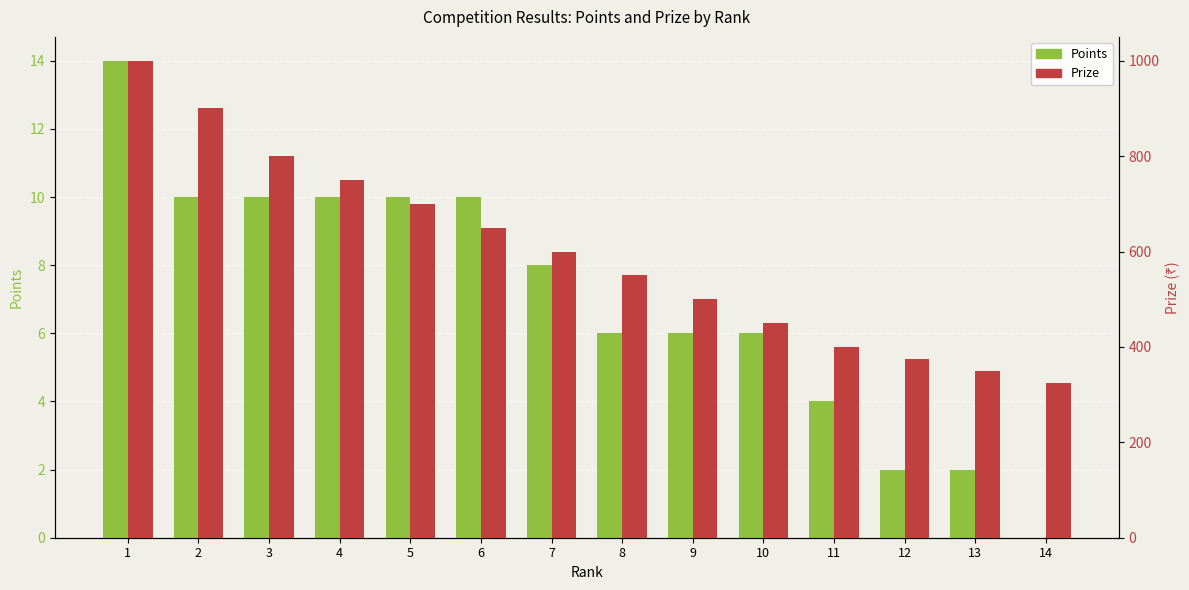

What is the sum of the Prize values at 10 and 12?

825